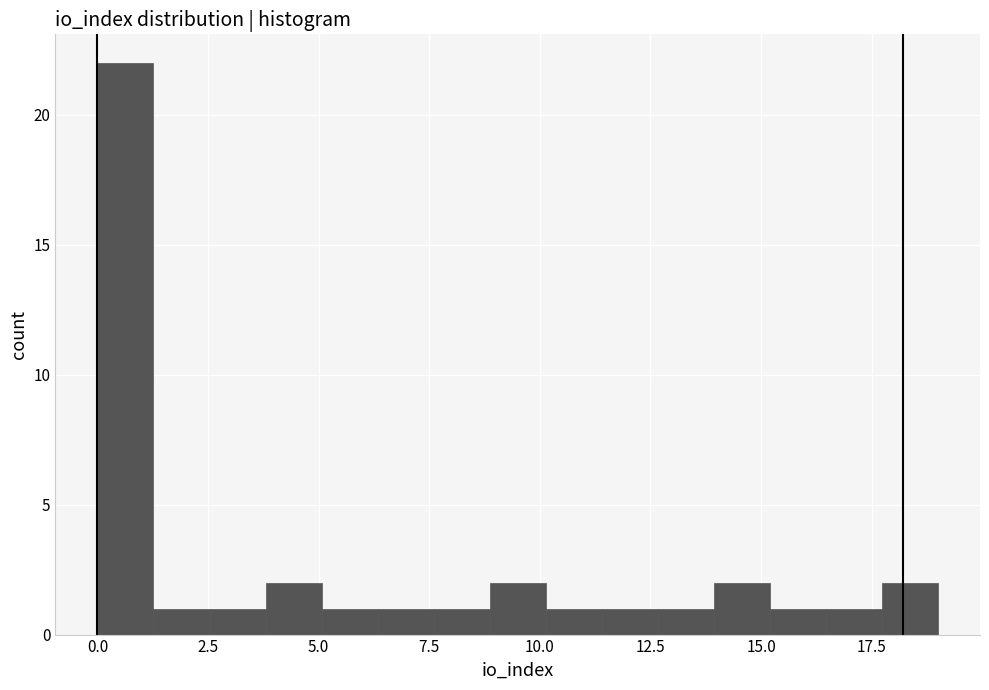

Read against the x-axis, roughly where is the centre of the tallest bar?

0.5